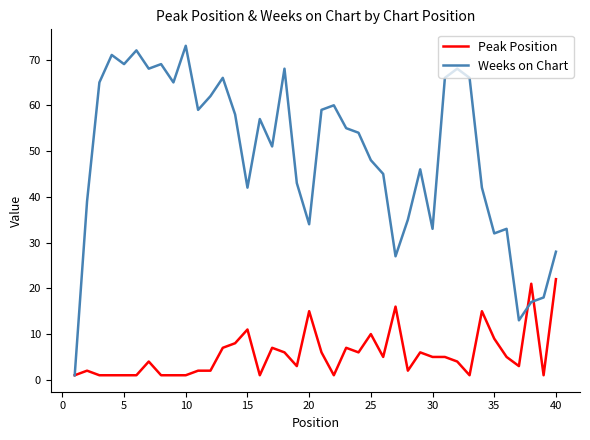

What is the highest value of the Weeks on Chart series?

73